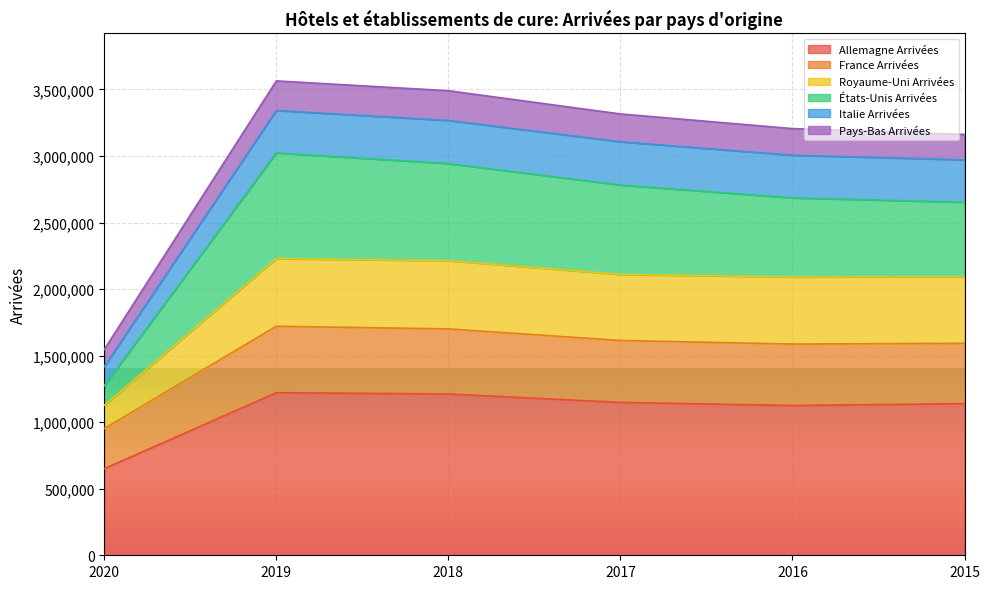

At which category is the sum across all series the highest?

2019